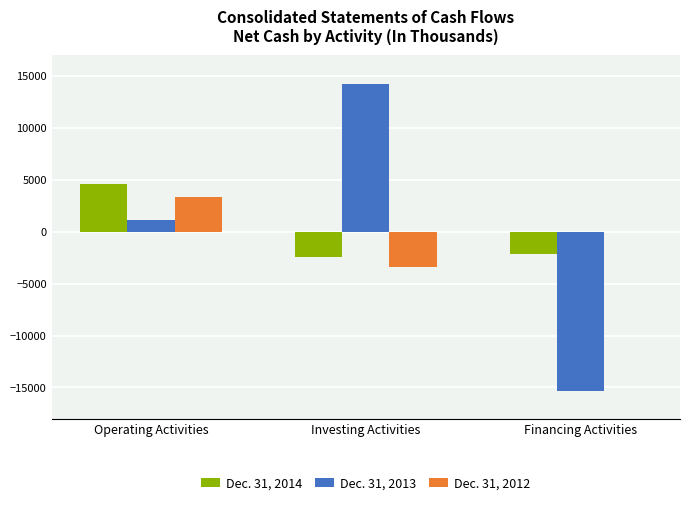

Reading left to right, list all the values displayed in this chart.

Dec. 31, 2014: 4580	-2459	-2117
Dec. 31, 2013: 1159	14200	-15358
Dec. 31, 2012: 3385	-3384	0